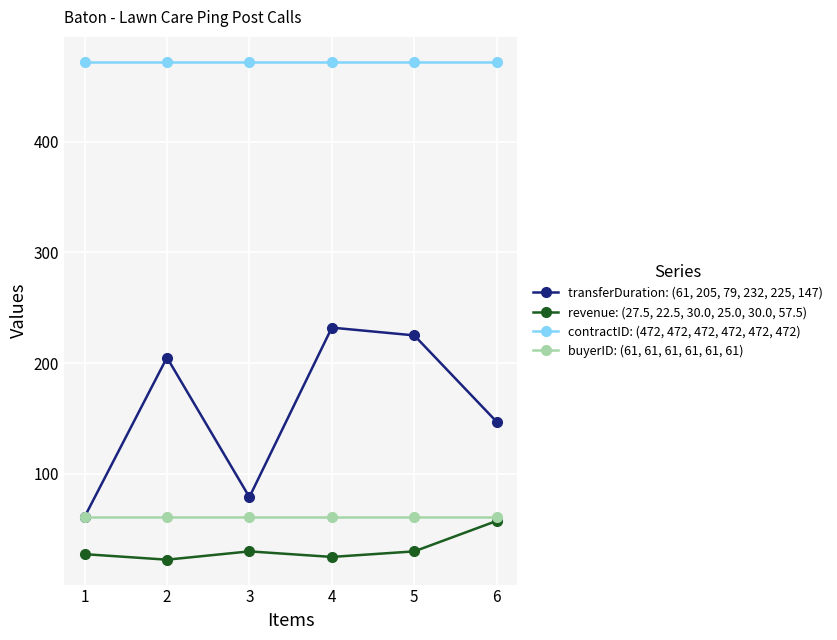

What is the smallest value displayed?

22.5